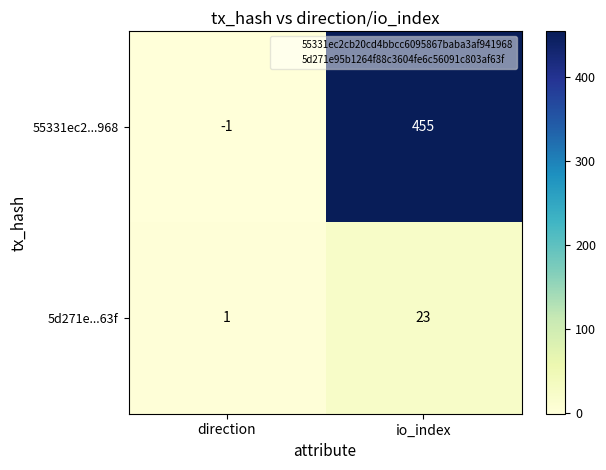

True or false: 55331ec2...968 has a value of 263 at io_index.

False